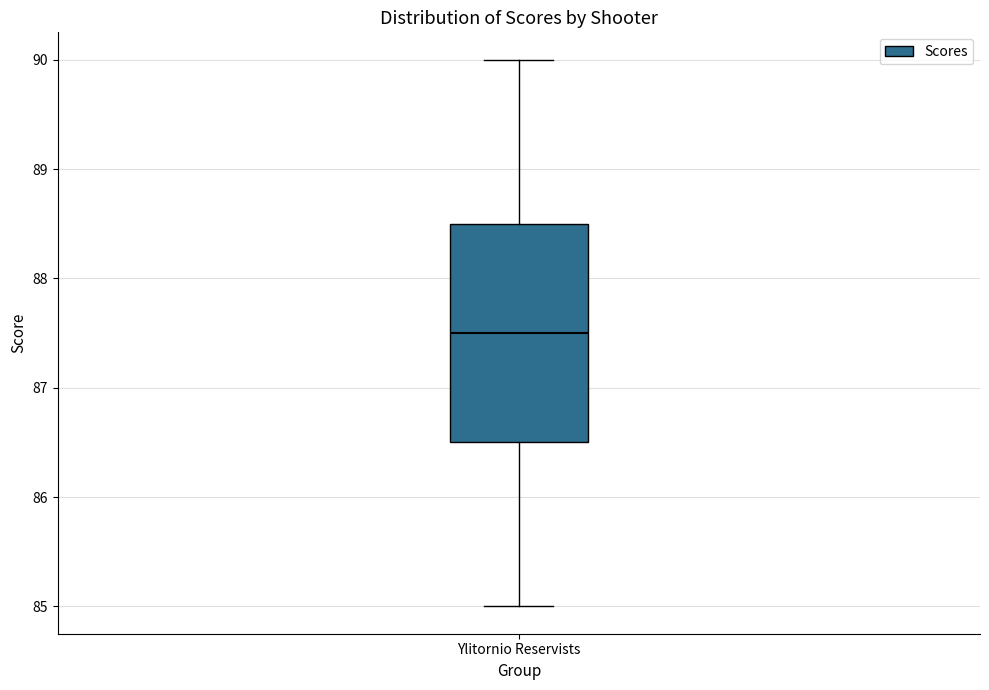

Where is the upper edge of the box for Ylitornio Reservists on the y-axis? The values are not printed on the chart, so give them approximately, as read against the axis.

88.5